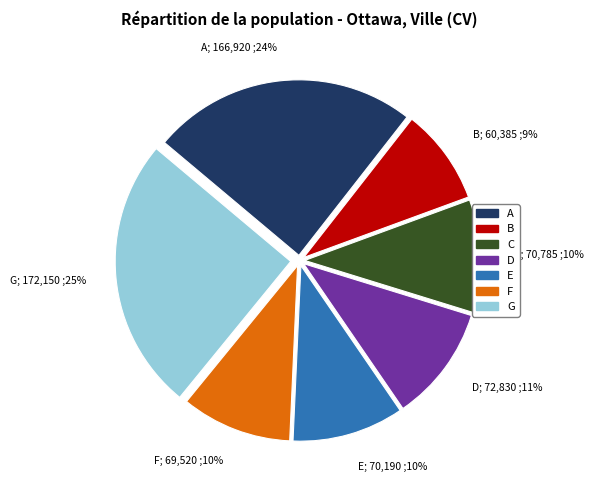

Is there any slice that represents more than half of the pie?

No